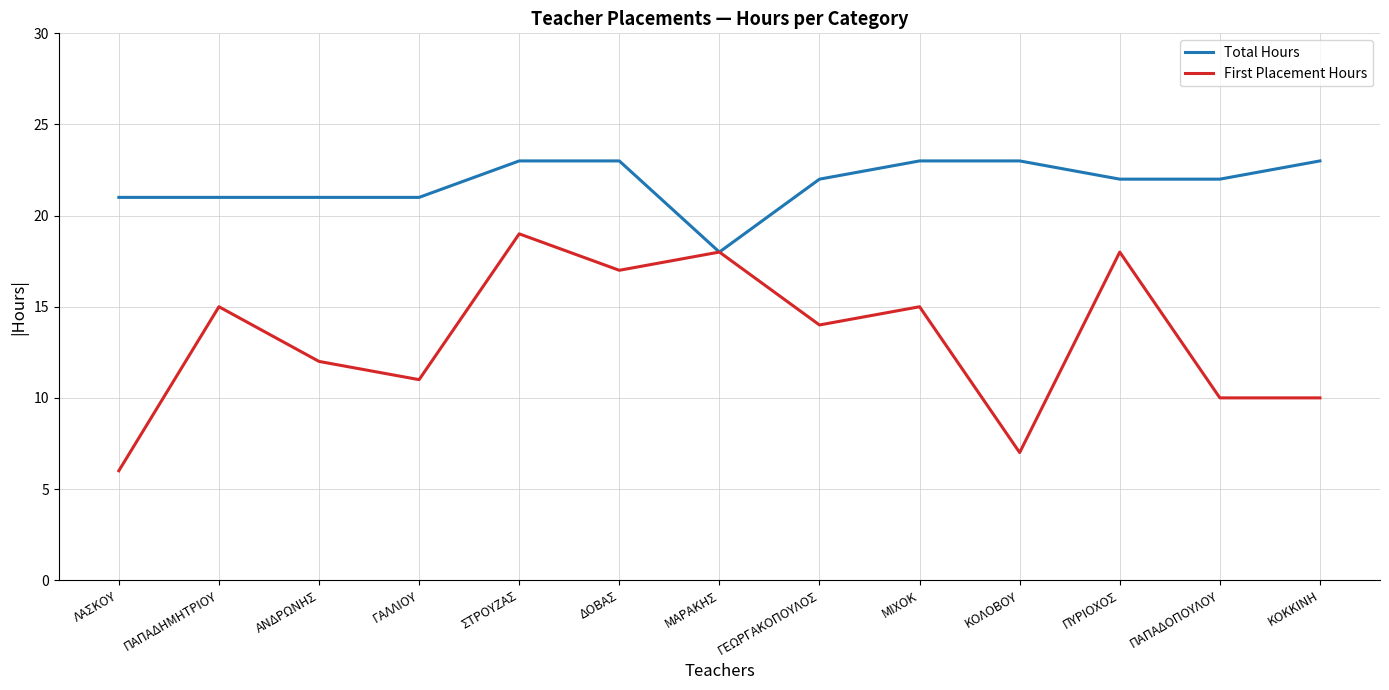

Which series has the widest spread of values?

First Placement Hours